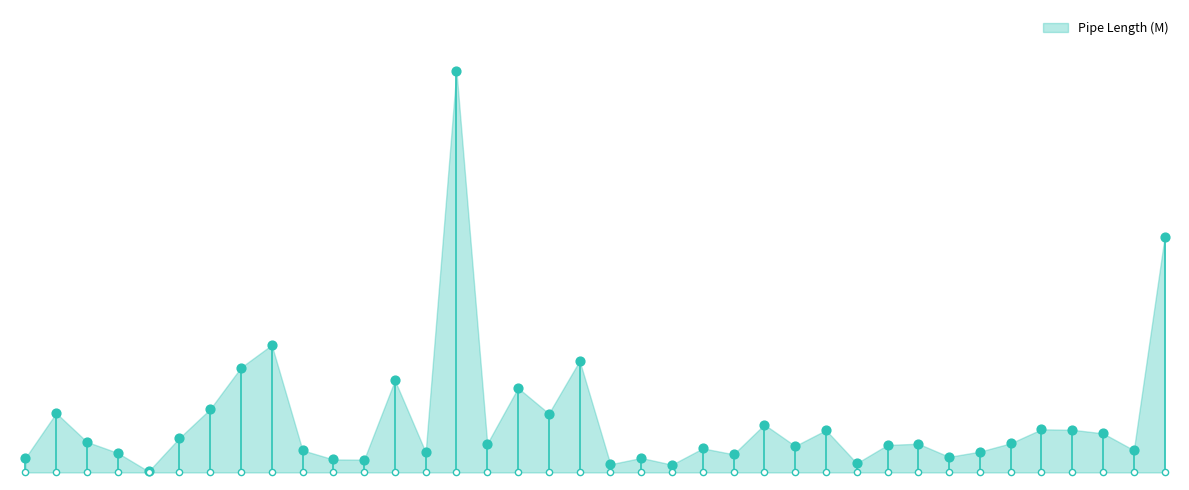

What is the ratio of the value at 37 to the value at 4?

1.1